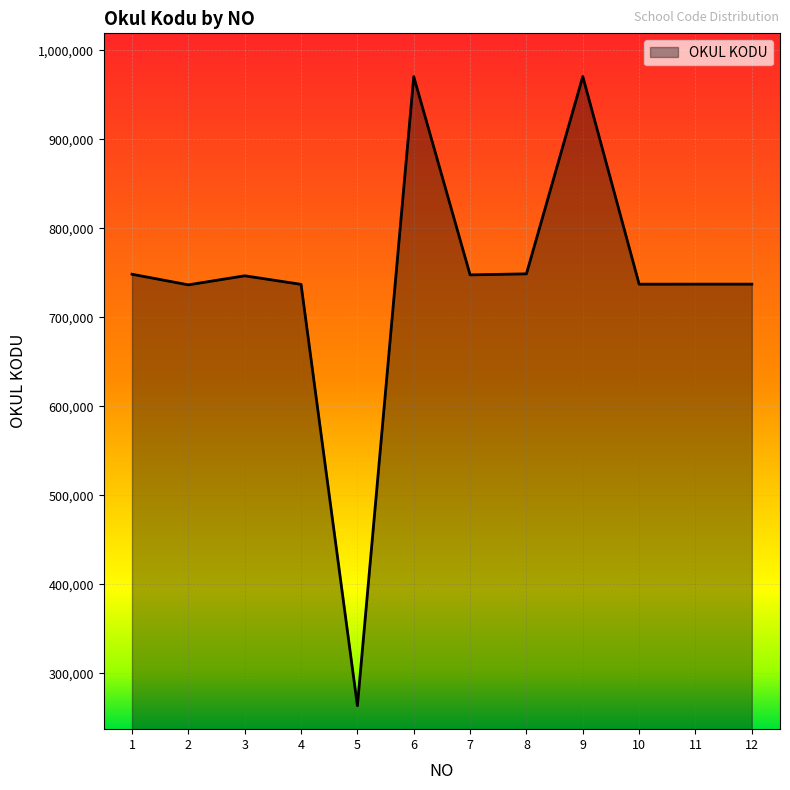

What is the difference between the maximum and minimum values?

706885